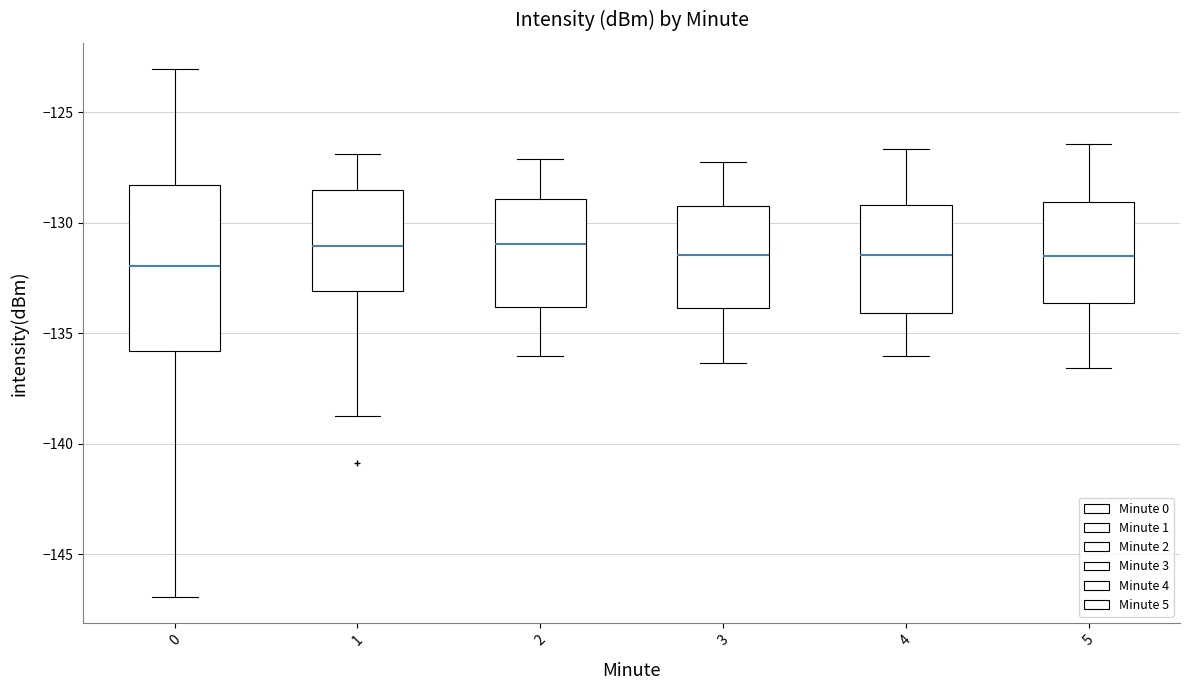

Reading left to right, transcribe this box plot: for each box, give where its median line is, the range the box spans, and where its two whiskers end, as read against the y-axis. The values are not printed on the chart, so give them approximately, as read against the axis.

0: median -132.0, box -136.0 to -128.5, whiskers -147.0 to -123.0
1: median -131.0, box -133.0 to -128.5, whiskers -139.0 to -127.0
2: median -131.0, box -134.0 to -129.0, whiskers -136.0 to -127.0
3: median -131.5, box -134.0 to -129.5, whiskers -136.5 to -127.0
4: median -131.5, box -134.0 to -129.0, whiskers -136.0 to -126.5
5: median -131.5, box -133.5 to -129.0, whiskers -136.5 to -126.5